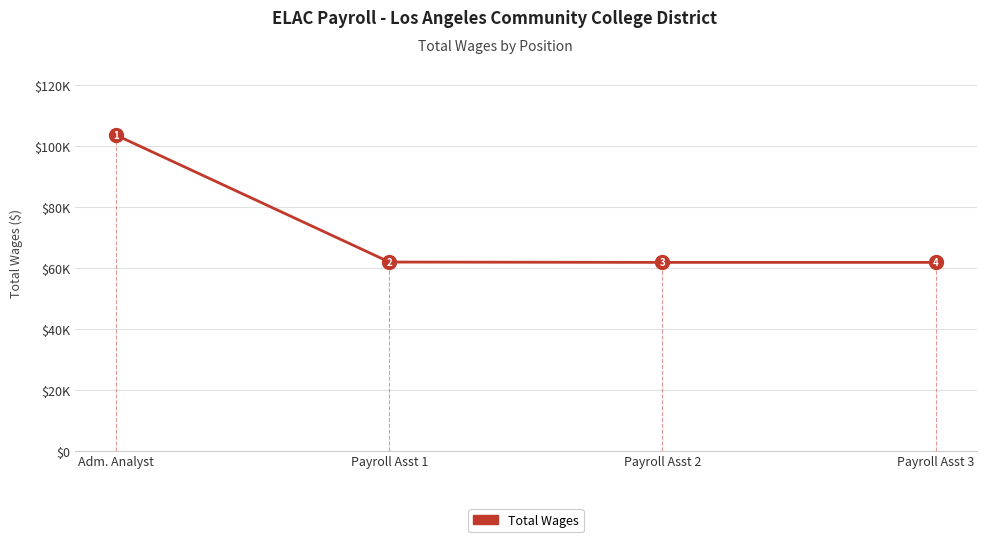

What position from the left is Payroll Asst 1?

2